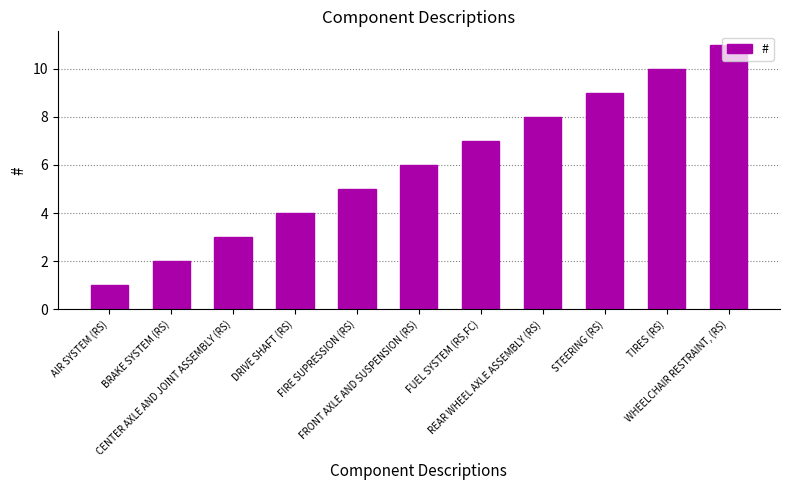

Which label corresponds to the smallest value in the chart?

AIR SYSTEM (RS)